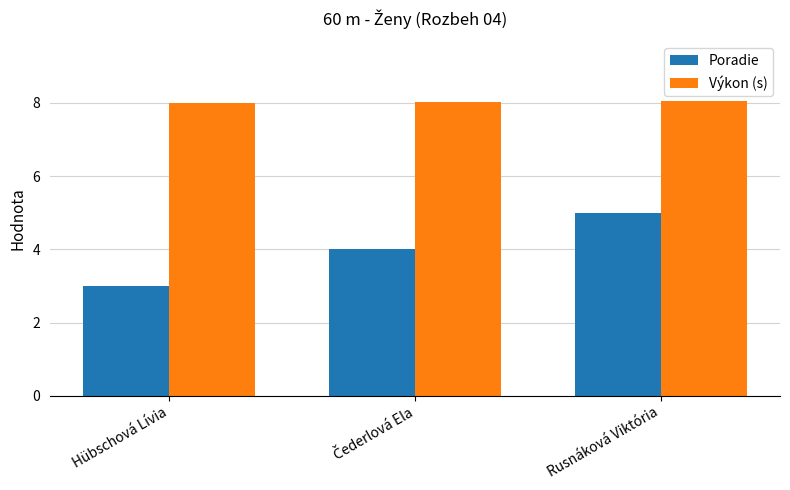

What is the difference between the highest and lowest values at Rusnáková Viktória?

3.1